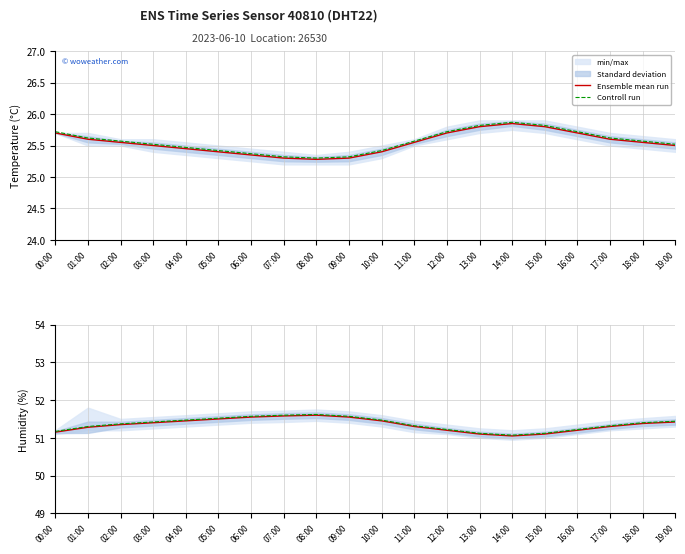

Rank the series at 10:00 from lowest to highest value.

Ensemble mean run, Controll run